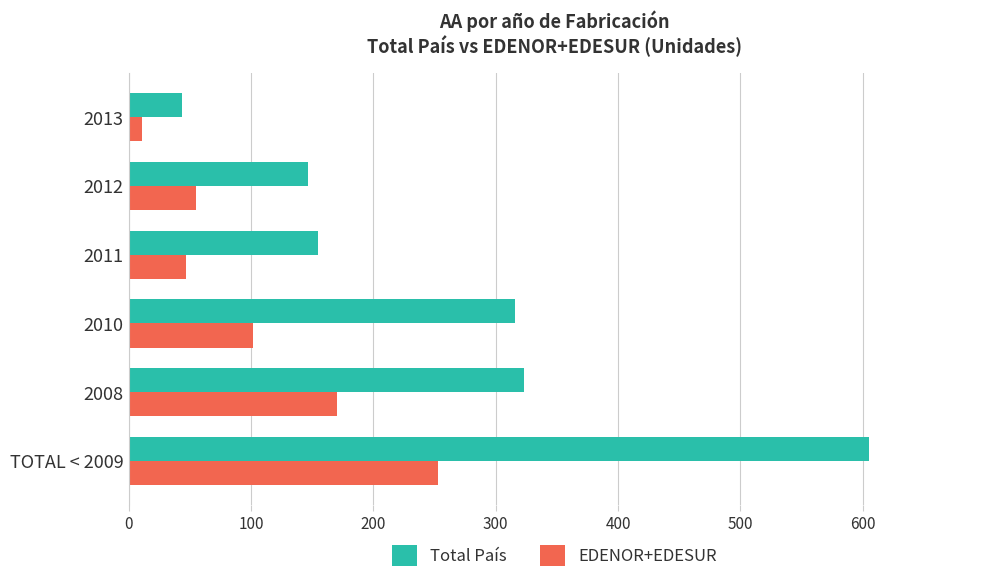

What is the difference between the second highest and second lowest values in the Total País series?

176